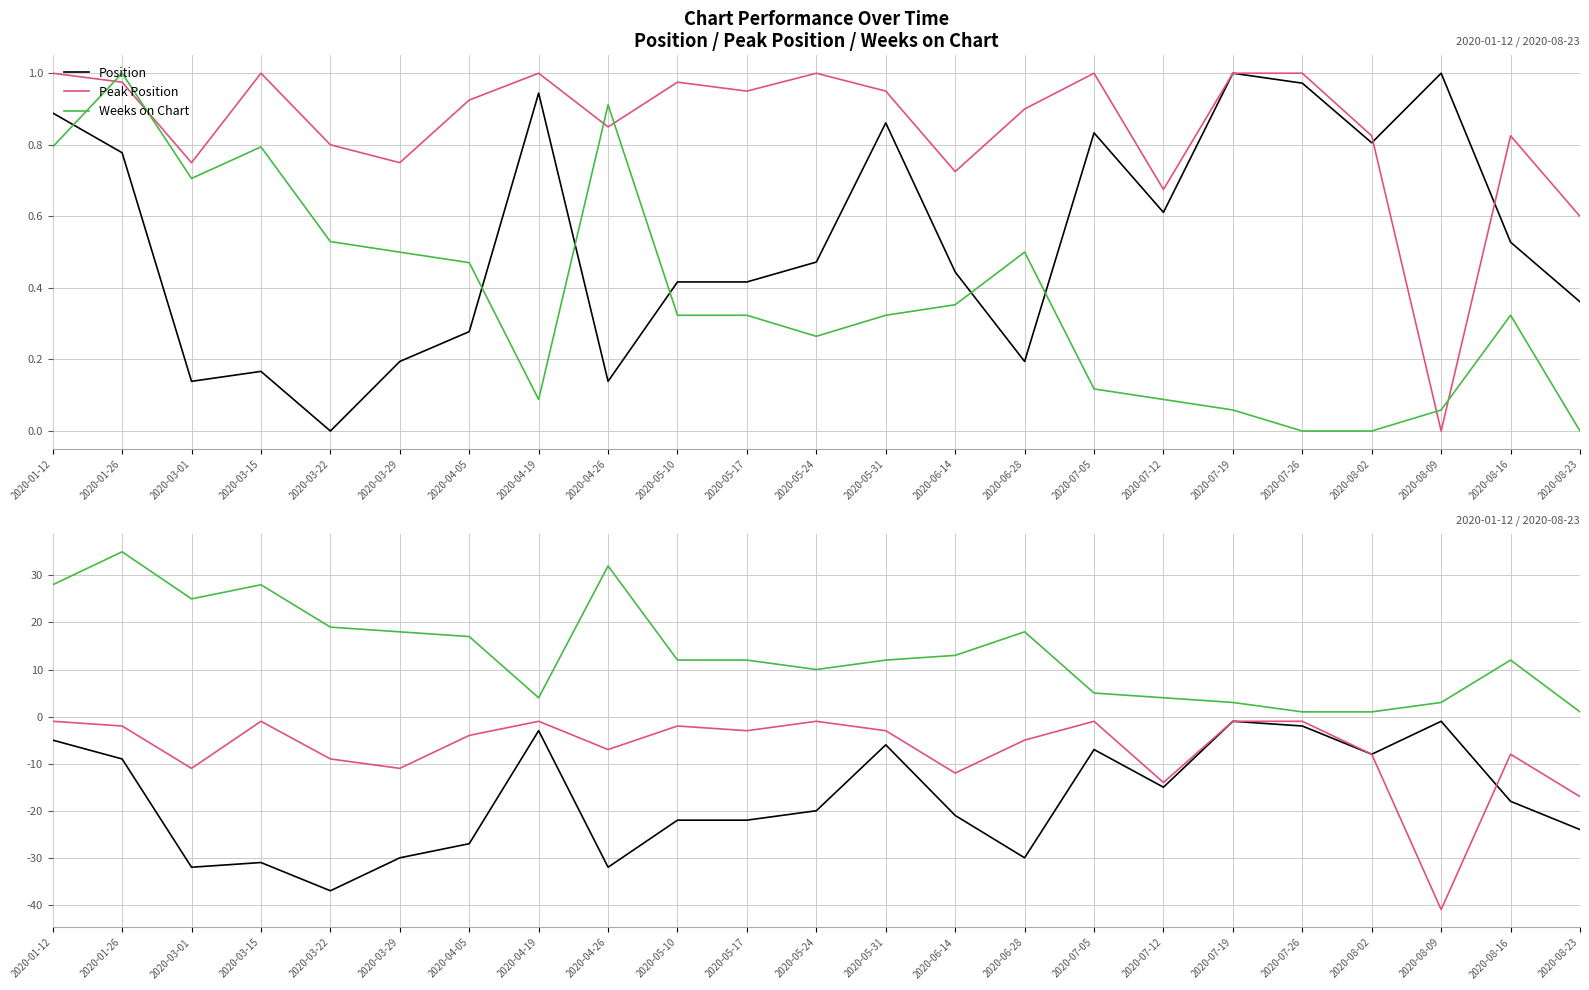

What is the difference between the highest and lowest values at 2020-03-29?

48